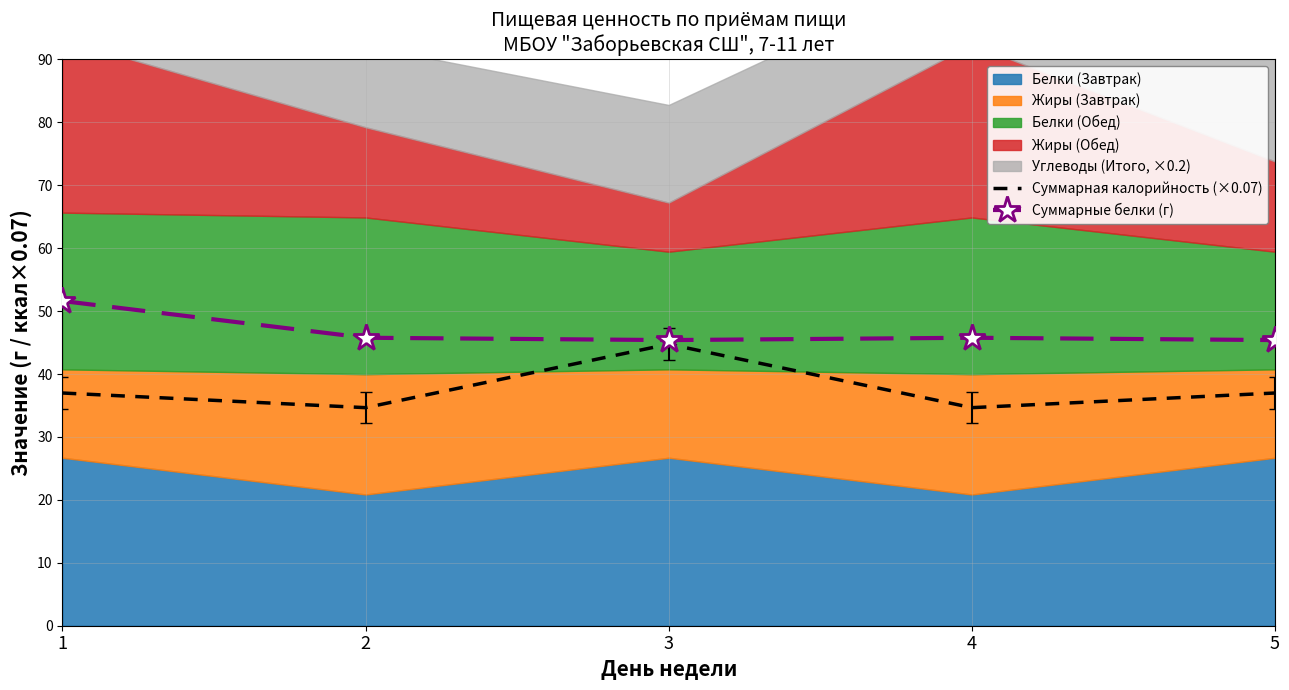

At which label does Суммарные белки (г) reach its minimum?

3